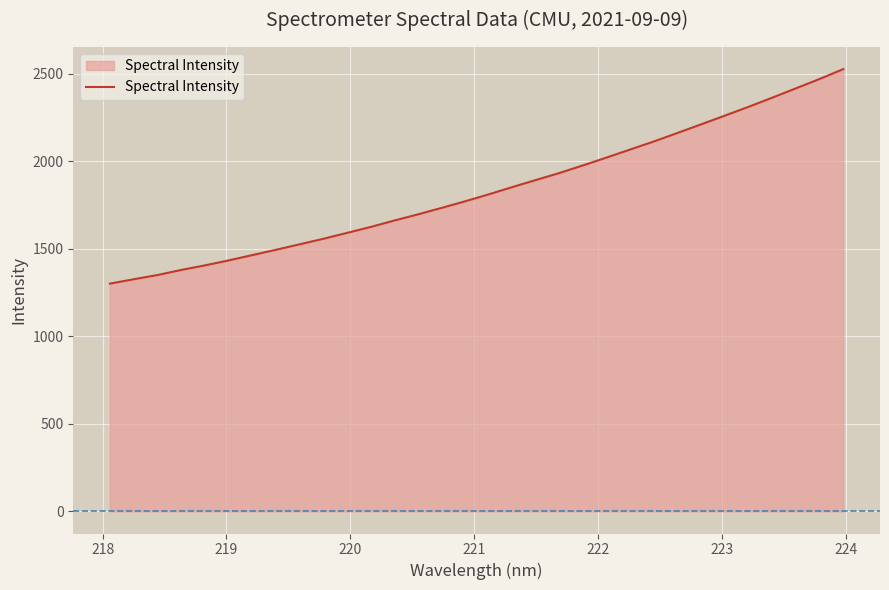

What is the minimum value shown in the chart?

1301.6